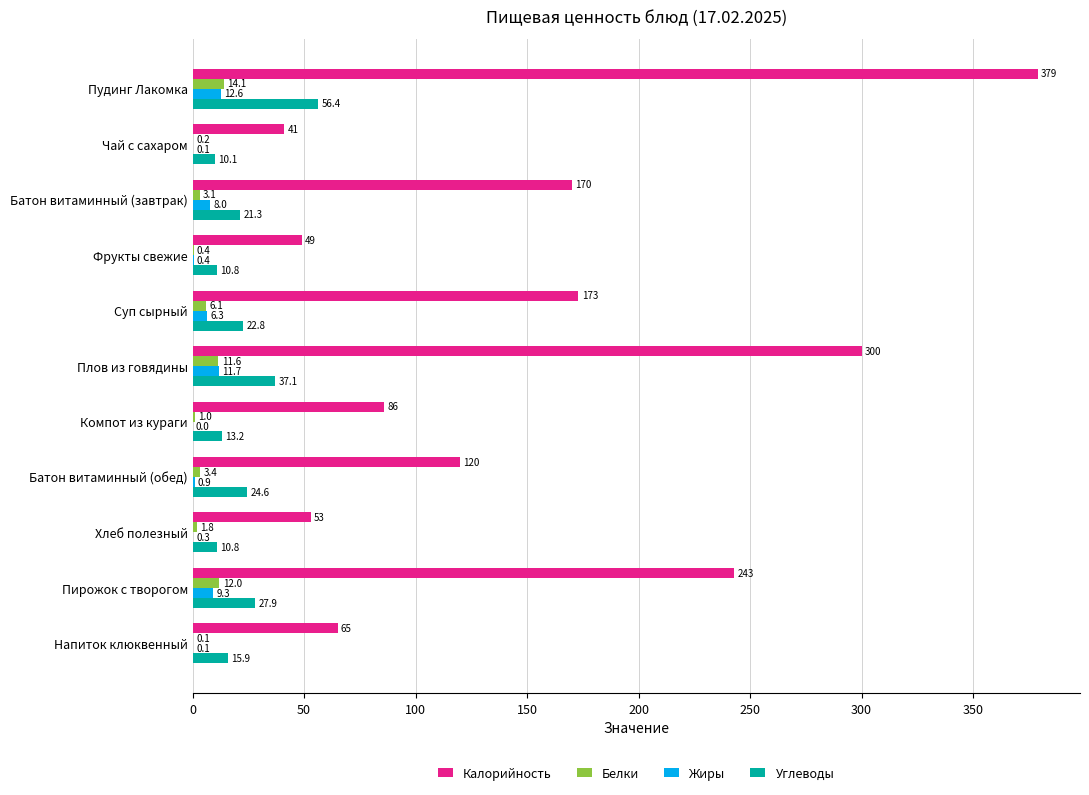

What is the total value across all series at Фрукты свежие?

60.6